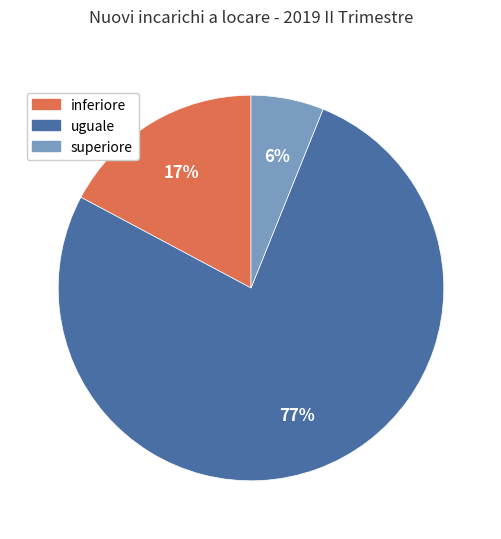

Does uguale account for over 50% of the chart?

Yes